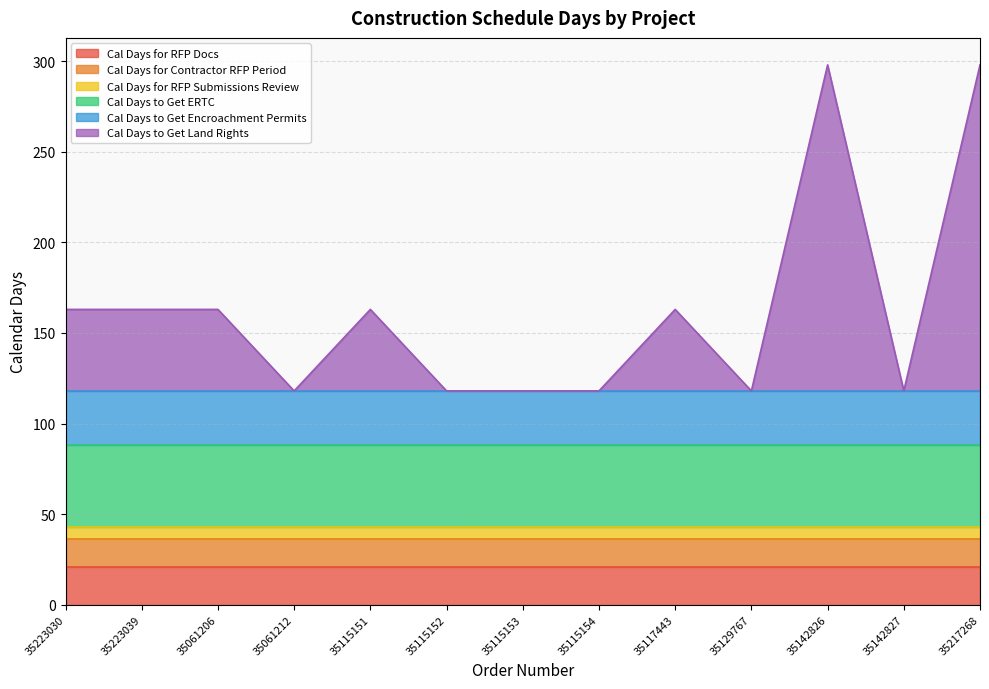

At which label is Cal Days to Get Land Rights closest to 90?

35223030